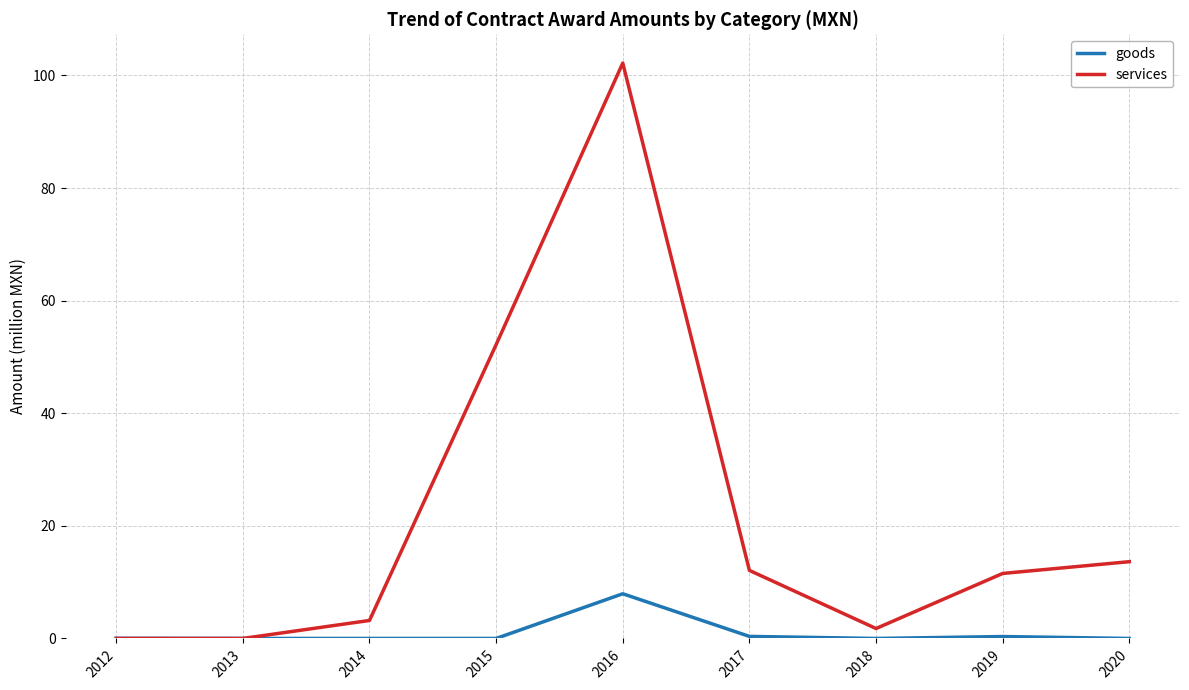

Rank the series at 2020 from lowest to highest value.

goods, services